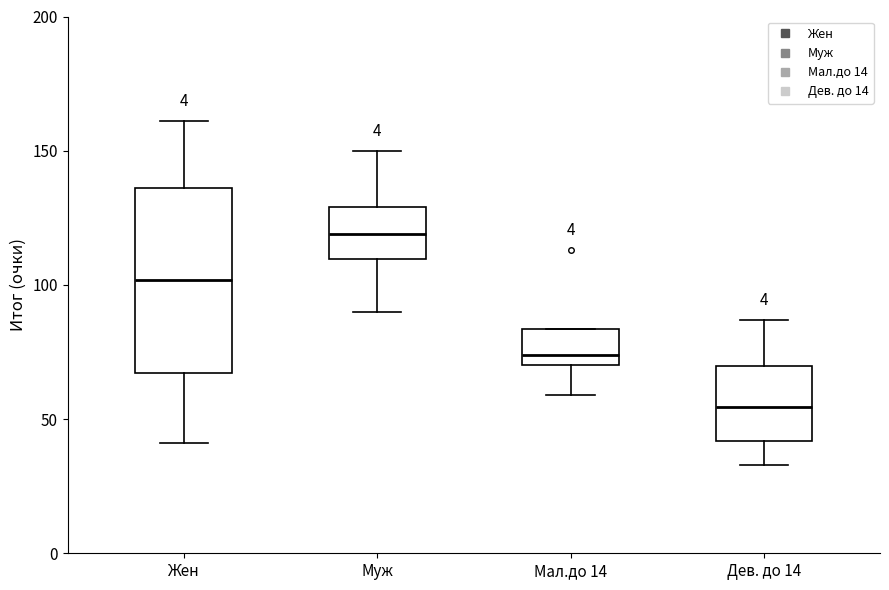

Which box is the tallest, from its lower edge to its upper edge?

Жен